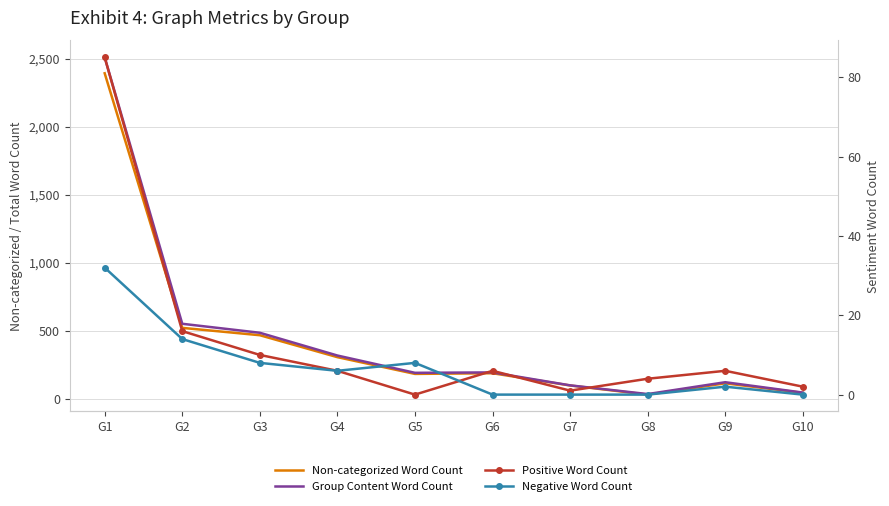

At G10, list the series in order from largest to smallest.

Group Content Word Count, Non-categorized Word Count, Positive Word Count, Negative Word Count